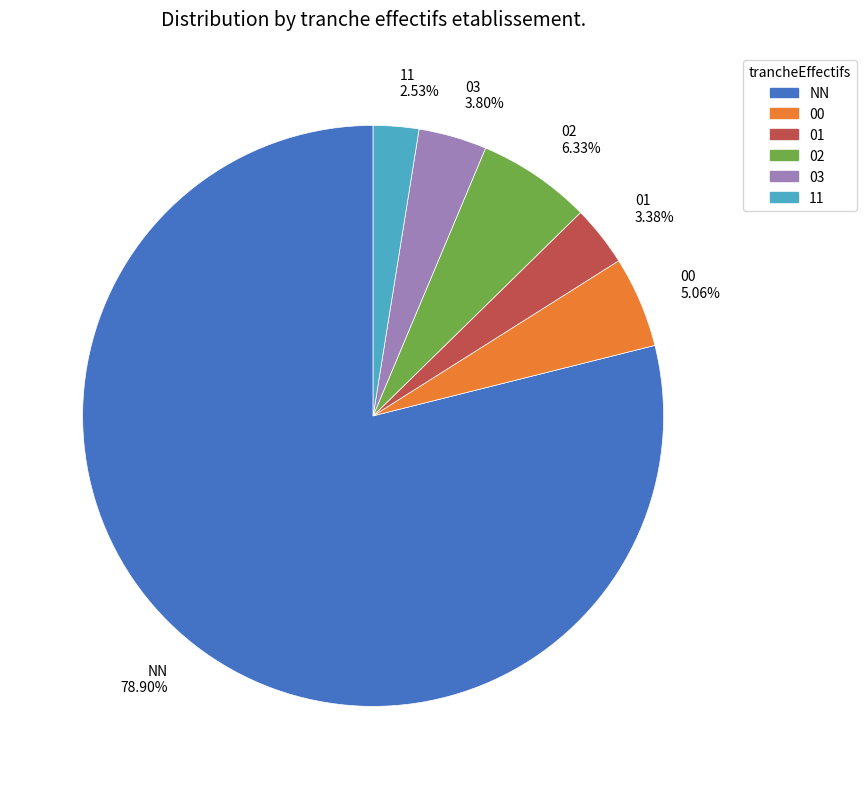

Is it true that 00 is 16% of the pie?

False